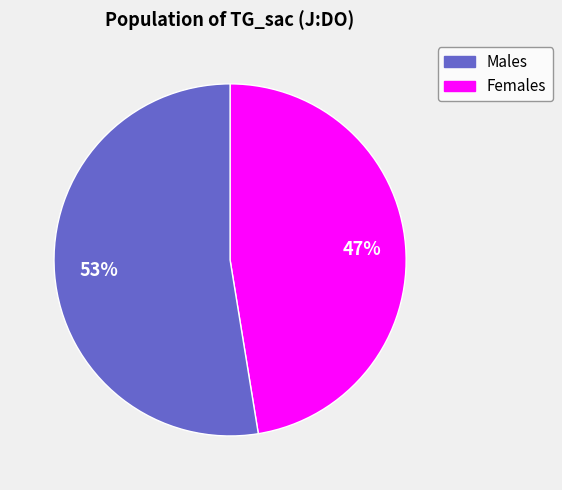

To the nearest percent, what is the average slice percentage?

50%